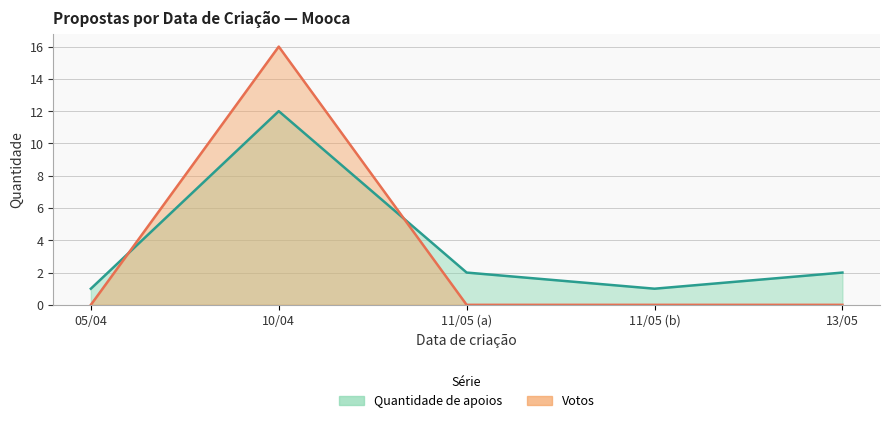

How many times do Quantidade de apoios and Votos cross each other?

2